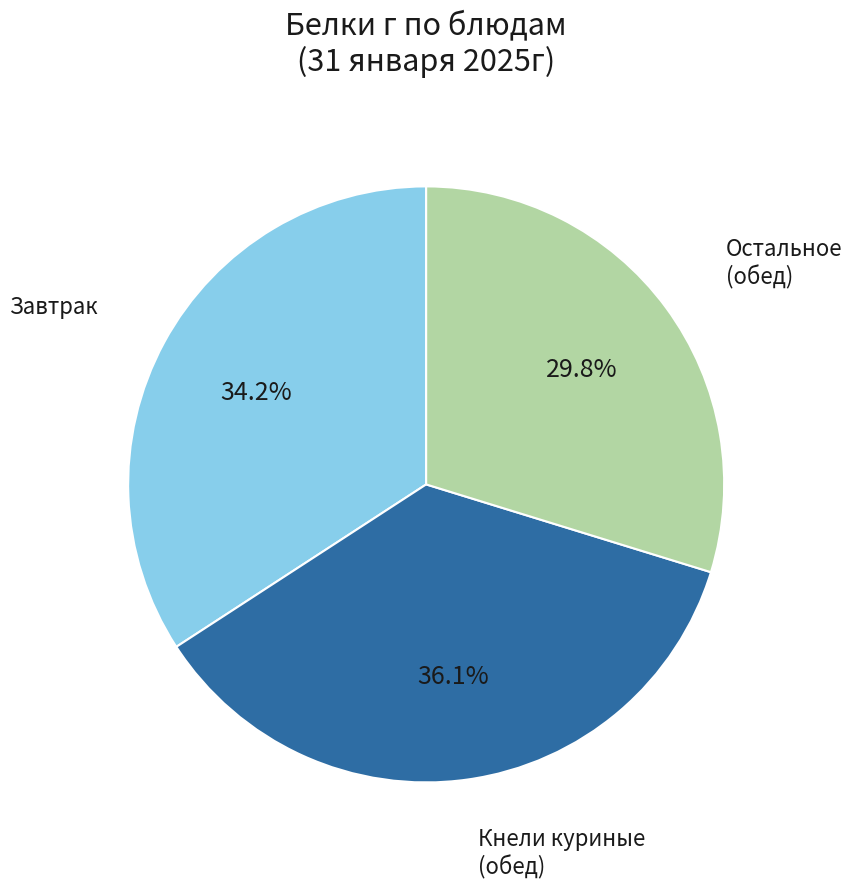

Does any single category account for the majority?

No